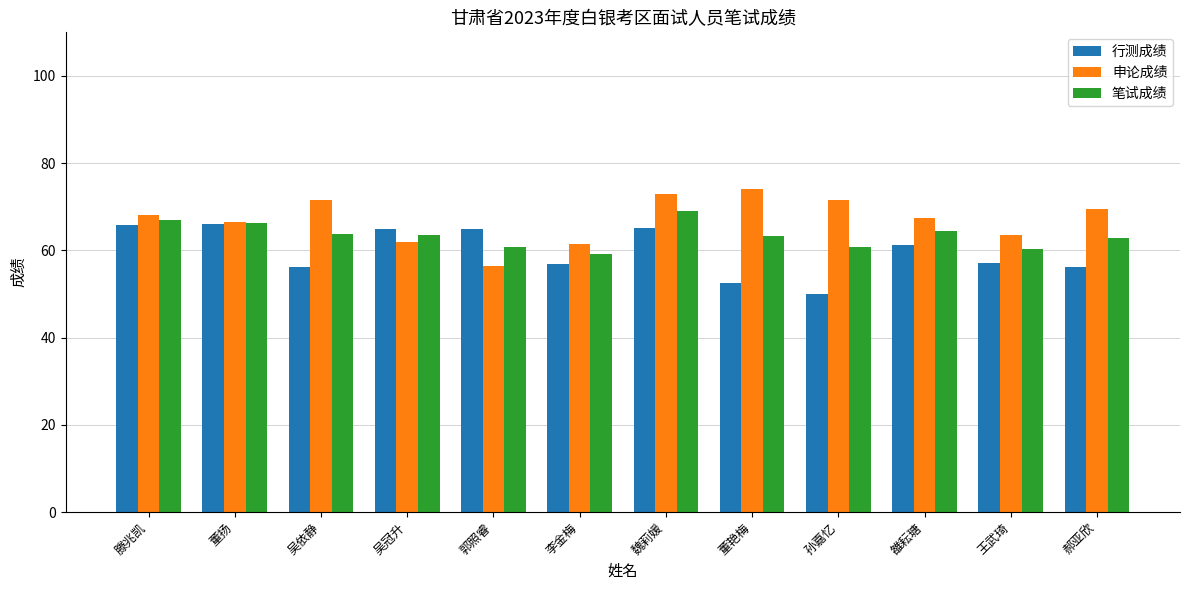

Which series has the largest range (max minus min)?

申论成绩